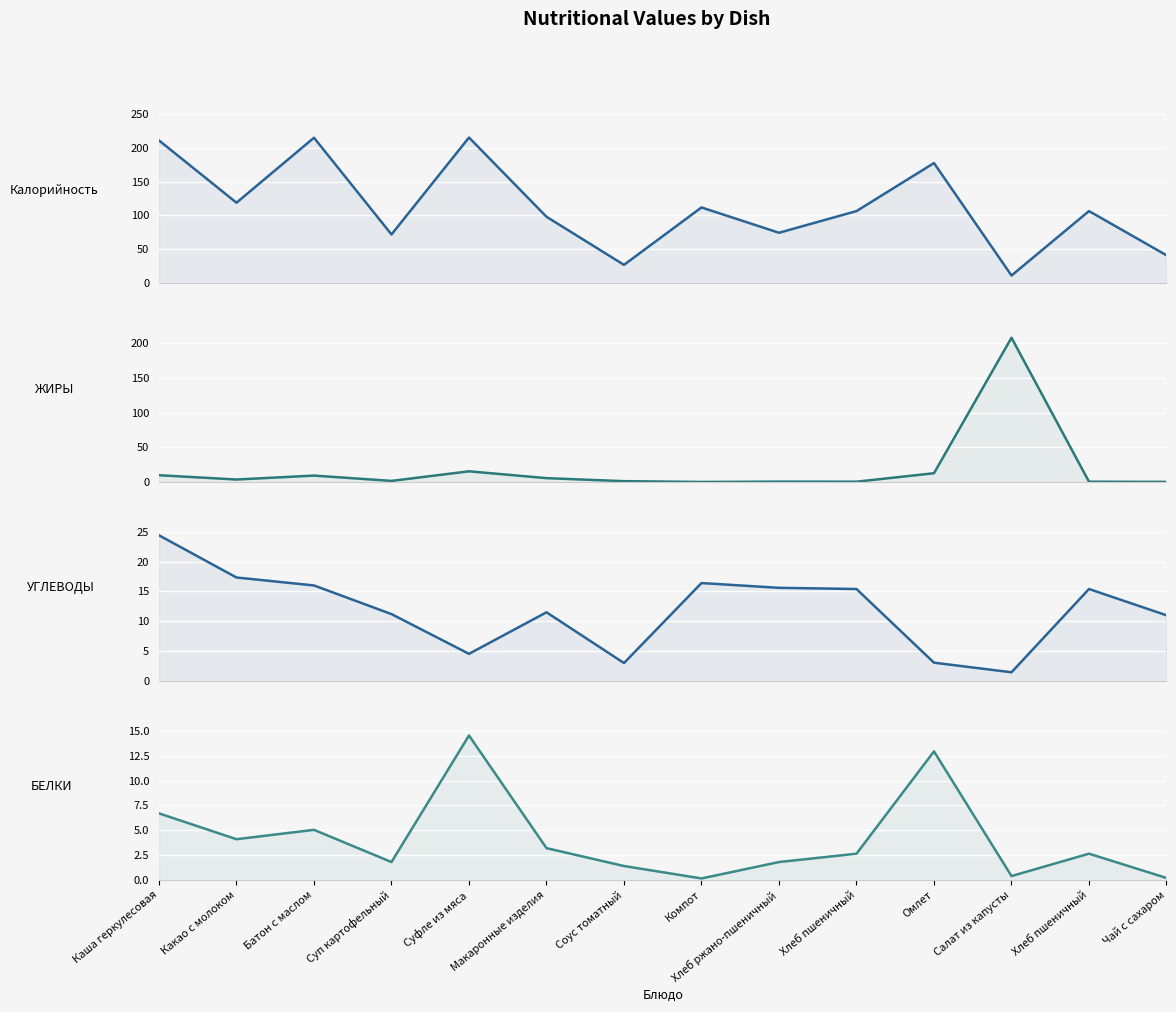

What is the label of the 6th point from the left?

Макаронные изделия